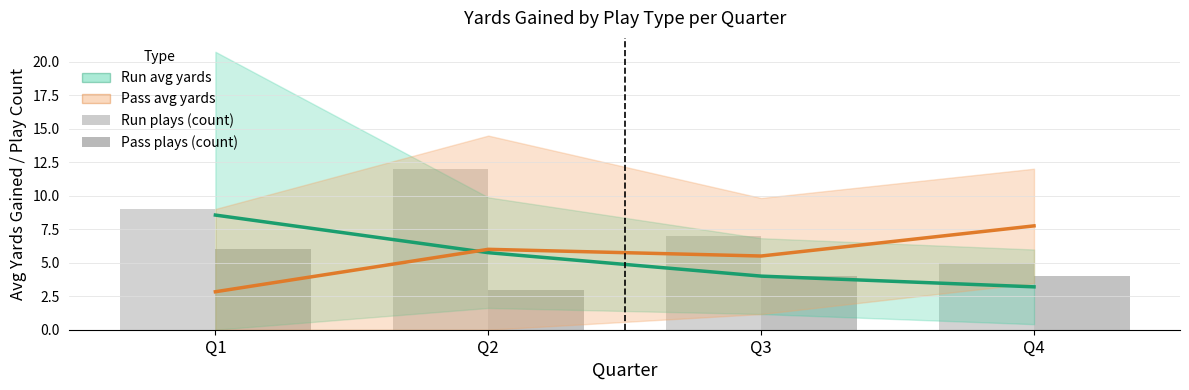

List the series in order of their peak value, lowest first.

Pass plays, Pass avg yards, Run avg yards, Run plays